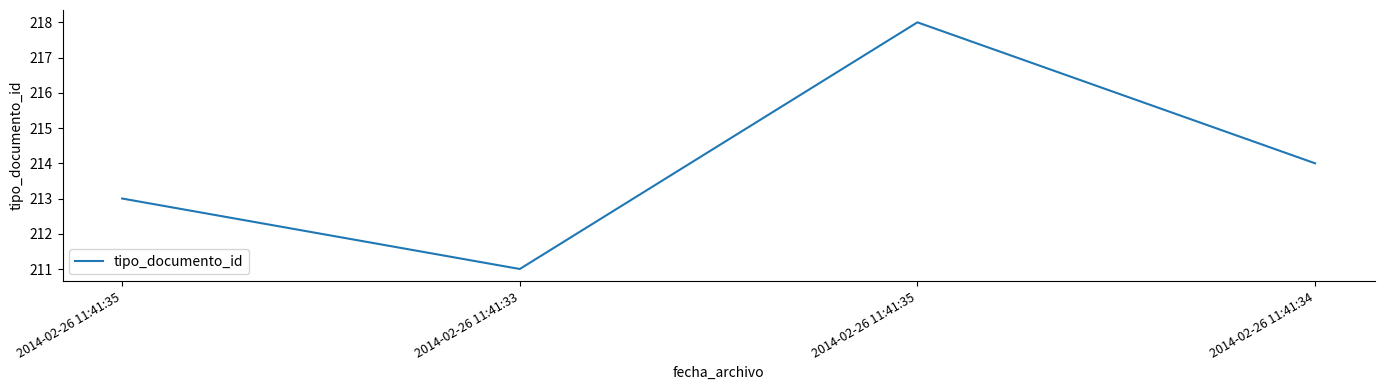

How many points are lower than both their immediate neighbors (excluding endpoints)?

1